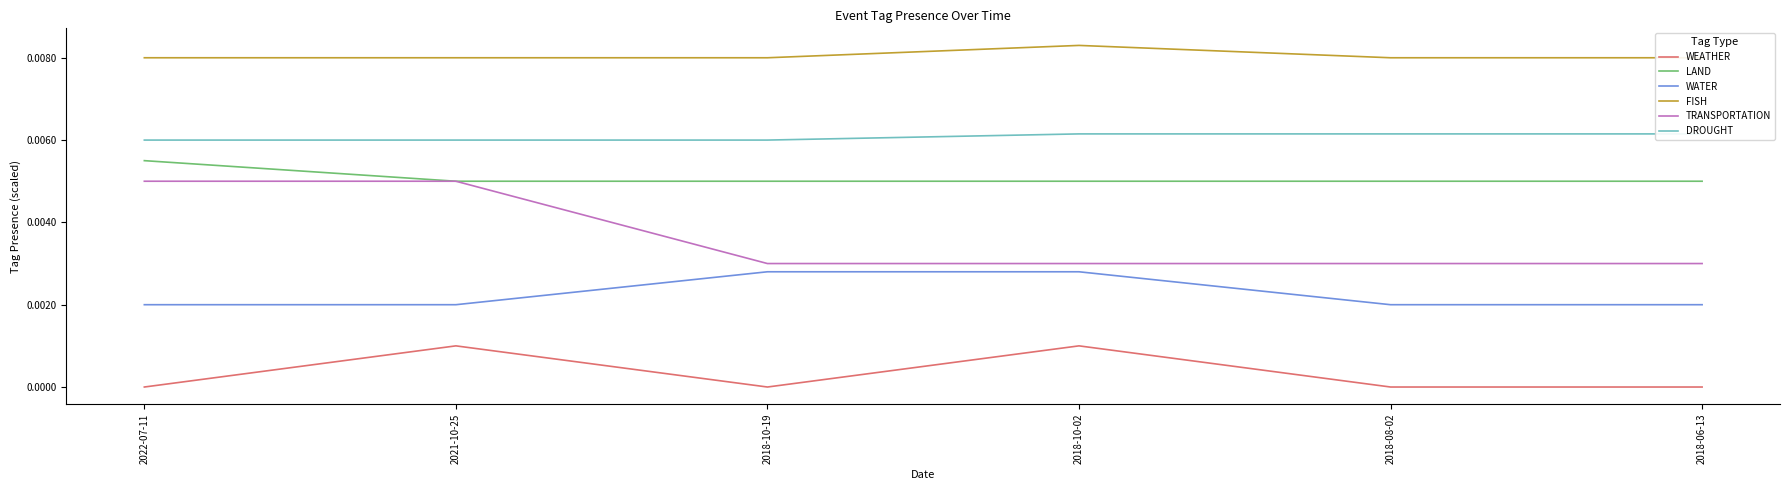

Reading left to right, what are all the values shown in this chart?

WEATHER: 2022-07-11=0.0	2021-10-25=0.0	2018-10-19=0.0	2018-10-02=0.0	2018-08-02=0.0	2018-06-13=0.0
LAND: 2022-07-11=0.0	2021-10-25=0.0	2018-10-19=0.0	2018-10-02=0.0	2018-08-02=0.0	2018-06-13=0.0
WATER: 2022-07-11=0.0	2021-10-25=0.0	2018-10-19=0.0	2018-10-02=0.0	2018-08-02=0.0	2018-06-13=0.0
FISH: 2022-07-11=0.0	2021-10-25=0.0	2018-10-19=0.0	2018-10-02=0.0	2018-08-02=0.0	2018-06-13=0.0
TRANSPORTATION: 2022-07-11=0.0	2021-10-25=0.0	2018-10-19=0.0	2018-10-02=0.0	2018-08-02=0.0	2018-06-13=0.0
DROUGHT: 2022-07-11=0.0	2021-10-25=0.0	2018-10-19=0.0	2018-10-02=0.0	2018-08-02=0.0	2018-06-13=0.0